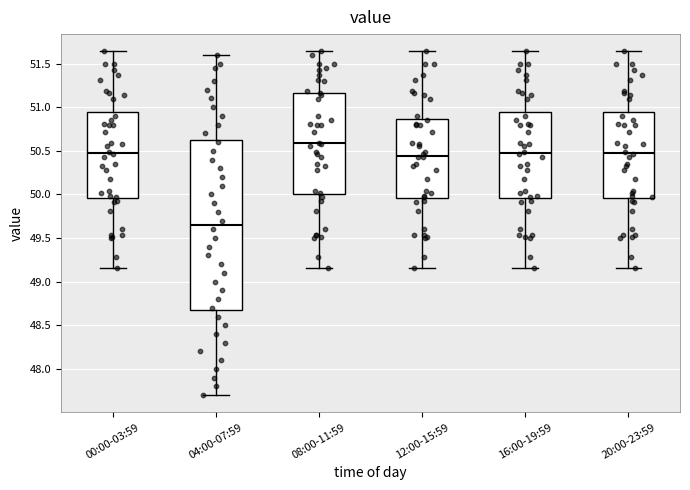

Reading left to right, transcribe this box plot: for each box, give where its median line is, the range the box spans, and where its two whiskers end, as read against the y-axis. The values are not printed on the chart, so give them approximately, as read against the axis.

00:00-03:59: median 50.50, box 49.95 to 50.95, whiskers 49.15 to 51.65
04:00-07:59: median 49.65, box 48.70 to 50.65, whiskers 47.70 to 51.60
08:00-11:59: median 50.60, box 50.00 to 51.15, whiskers 49.15 to 51.65
12:00-15:59: median 50.45, box 49.95 to 50.85, whiskers 49.15 to 51.65
16:00-19:59: median 50.50, box 49.95 to 50.95, whiskers 49.15 to 51.65
20:00-23:59: median 50.50, box 49.95 to 50.95, whiskers 49.15 to 51.65